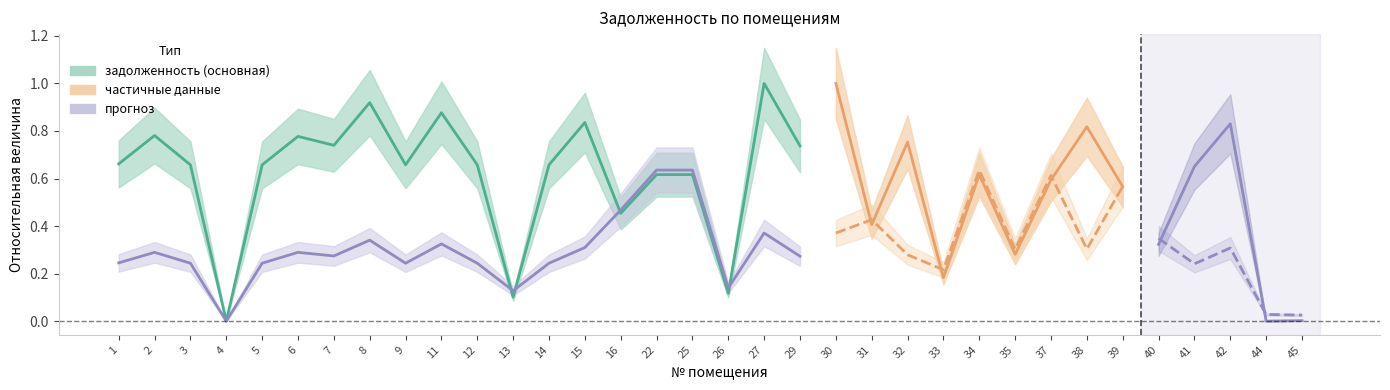

Does the chart have visible grid lines?

No